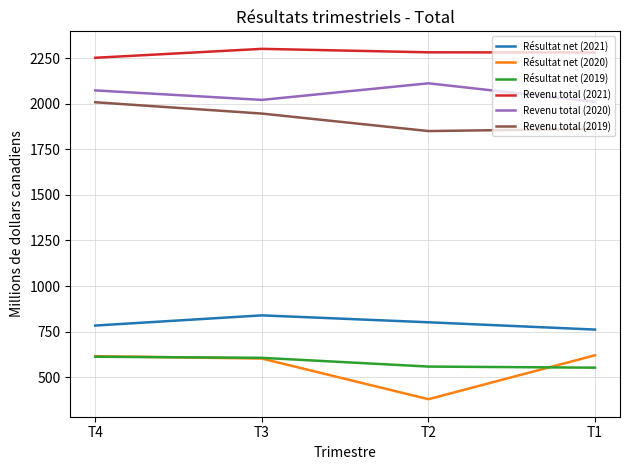

In Résultat net (2020), how many points are lower than both neighbors (excluding endpoints)?

1